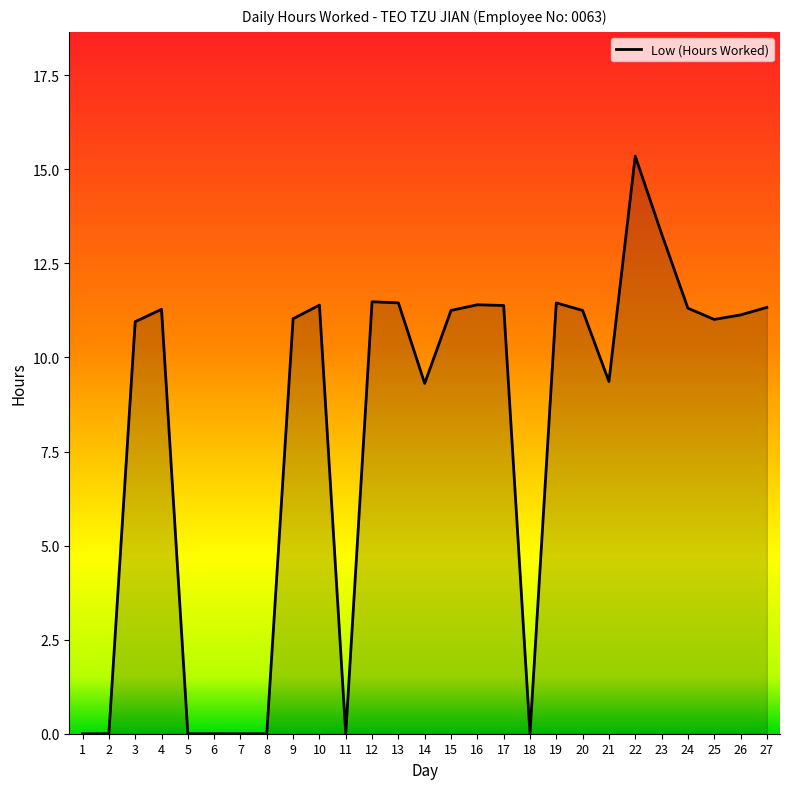

True or false: there are more than 0 points higher than both neighbors.

True